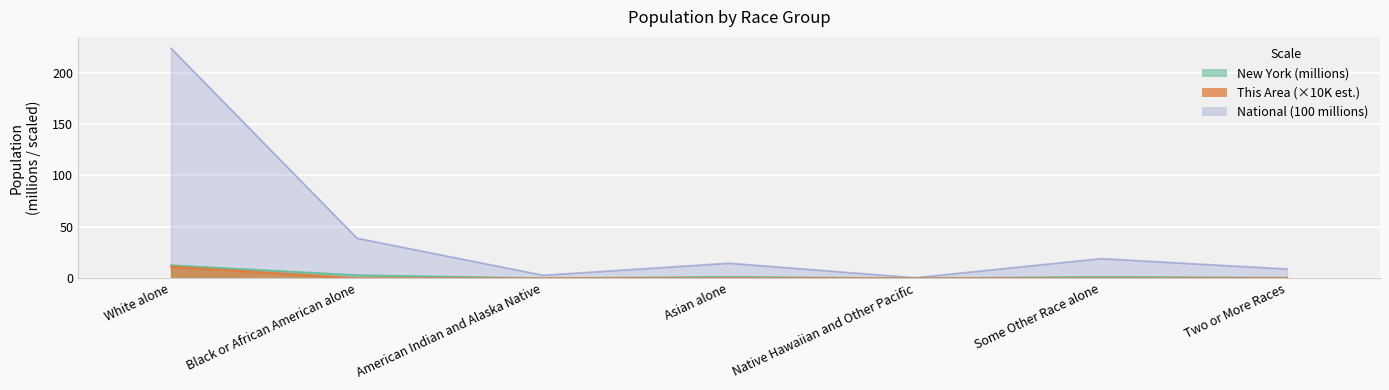

What is the maximum value shown in the chart?

223.6